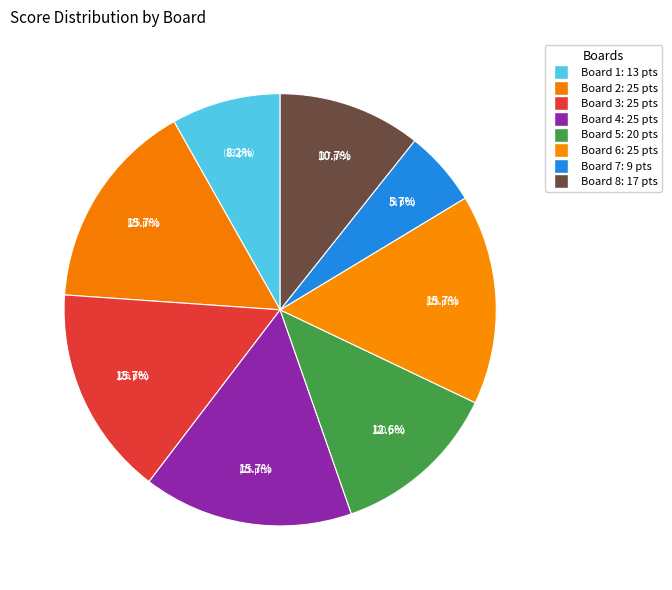

Which slice is the largest?

Board 2